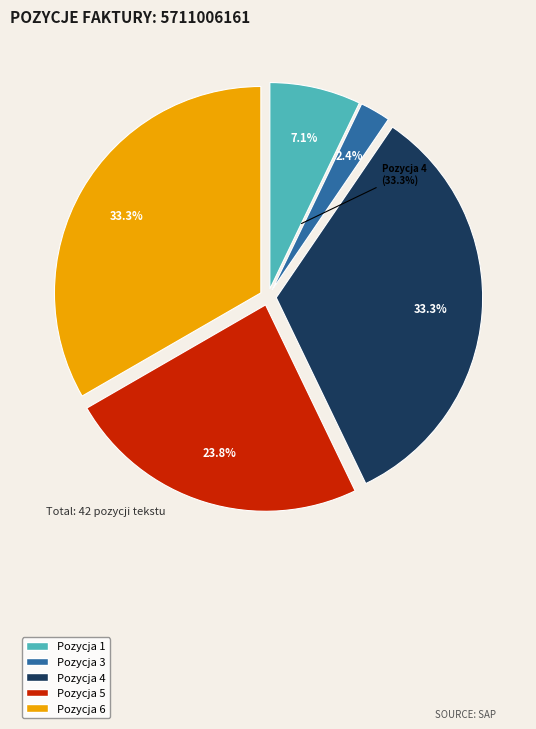

Combined, what portion of the pie is 3 and 4?

35.7%